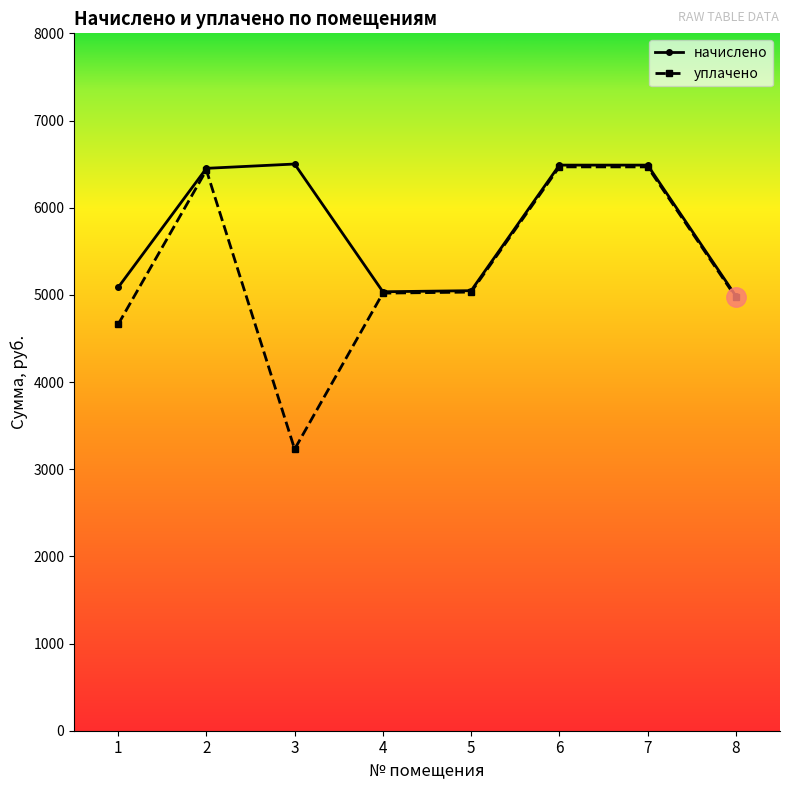

How many lines are shown in the chart?

2